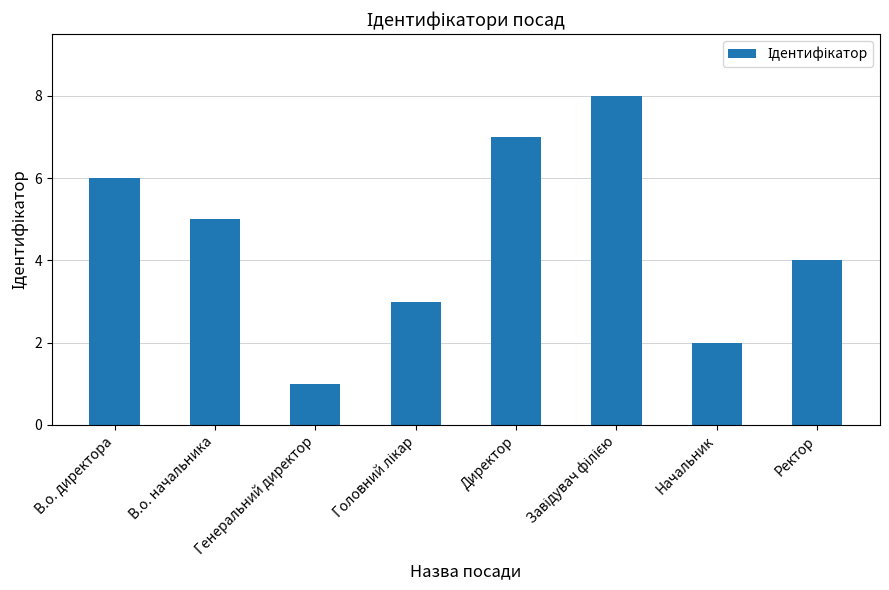

Does the chart contain stacked bars?

No